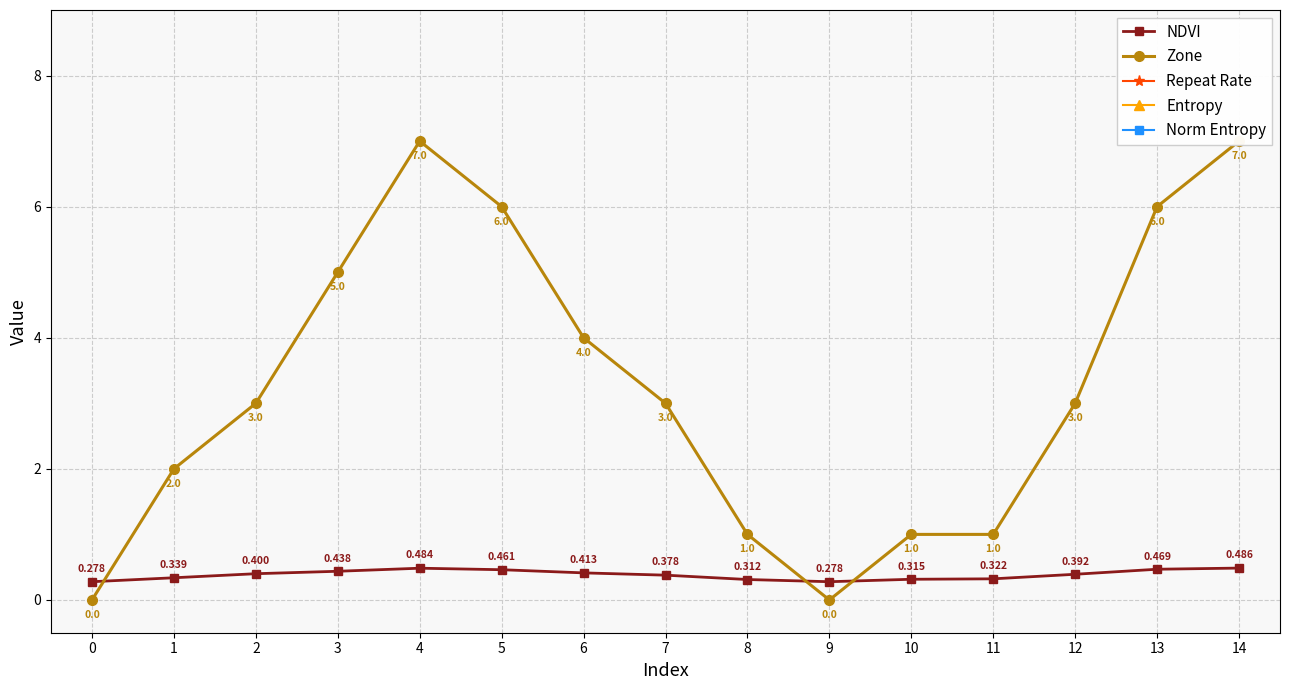

Rank the categories by NDVI value from highest to lowest.

14, 4, 13, 5, 3, 6, 2, 12, 7, 1, 11, 10, 8, 0, 9